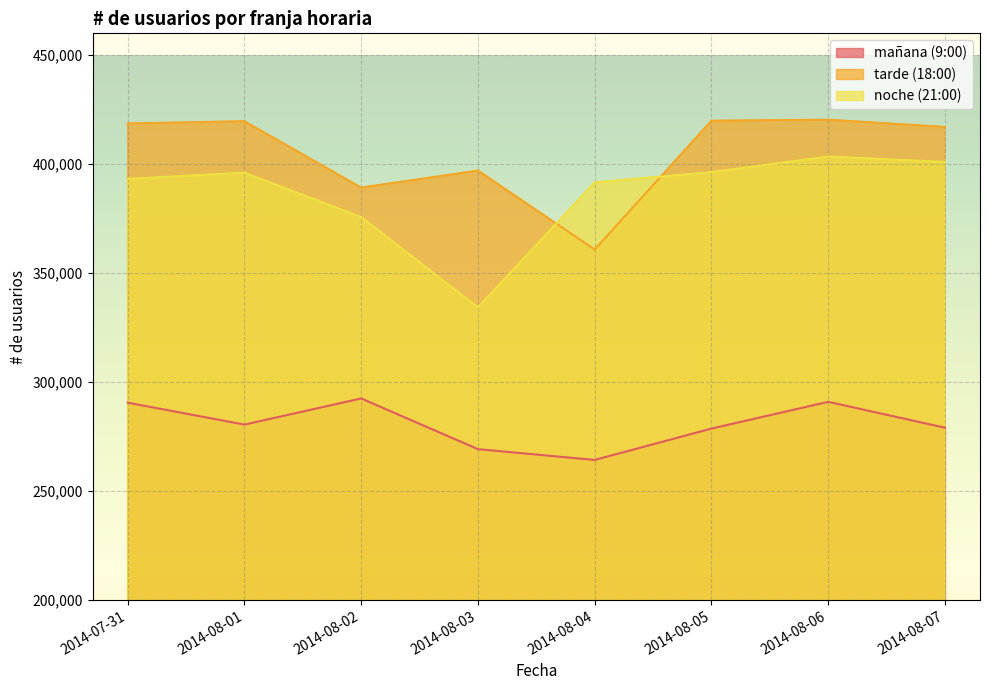

Which series changed the most between 2014-08-05 and 2014-08-06?

mañana (9:00)